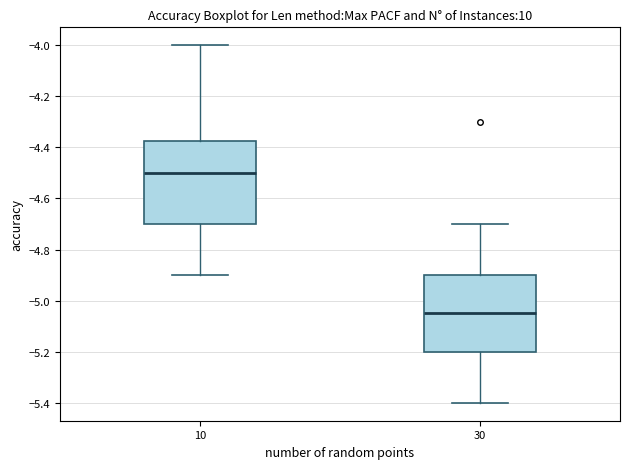

Reading left to right, read every box against the y-axis: the position of its median line, the range the box covers, and the ends of its whiskers. The values are not printed on the chart, so give them approximately, as read against the axis.

10: median -4.50, box -4.70 to -4.38, whiskers -4.90 to -4.00
30: median -5.04, box -5.20 to -4.90, whiskers -5.40 to -4.70